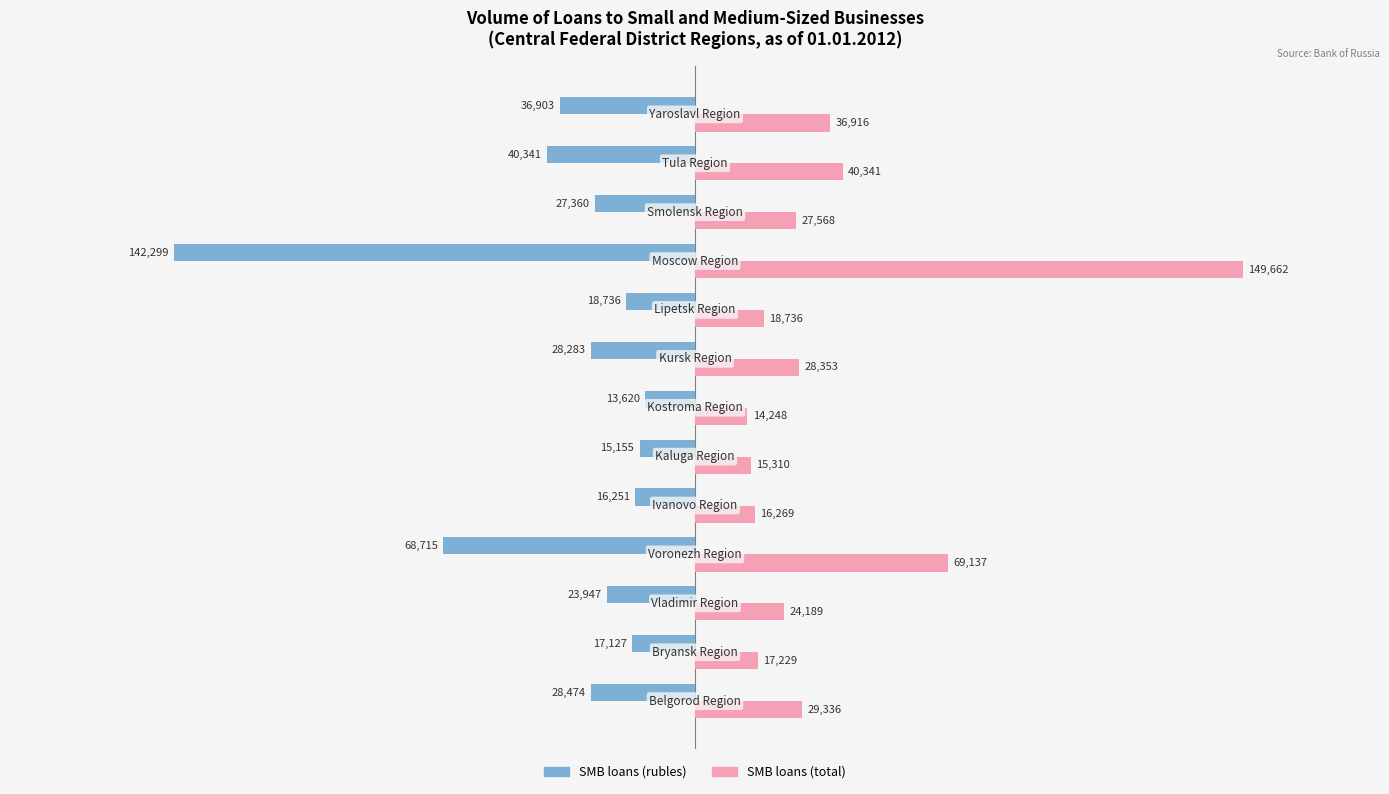

Which series has the largest total across all categories?

SMB loans (total)